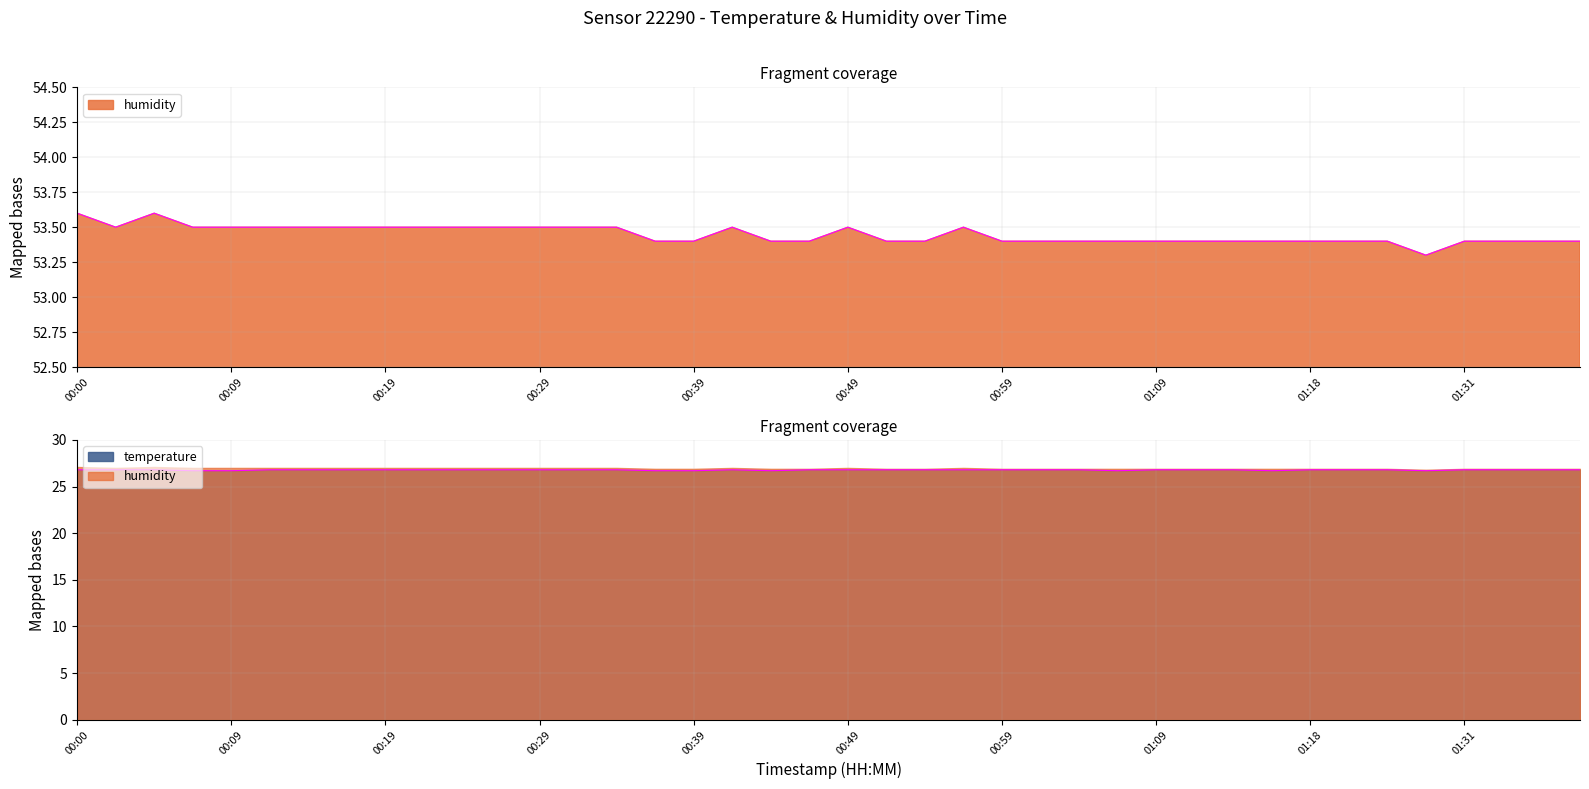

What is the greatest value displayed?

53.6